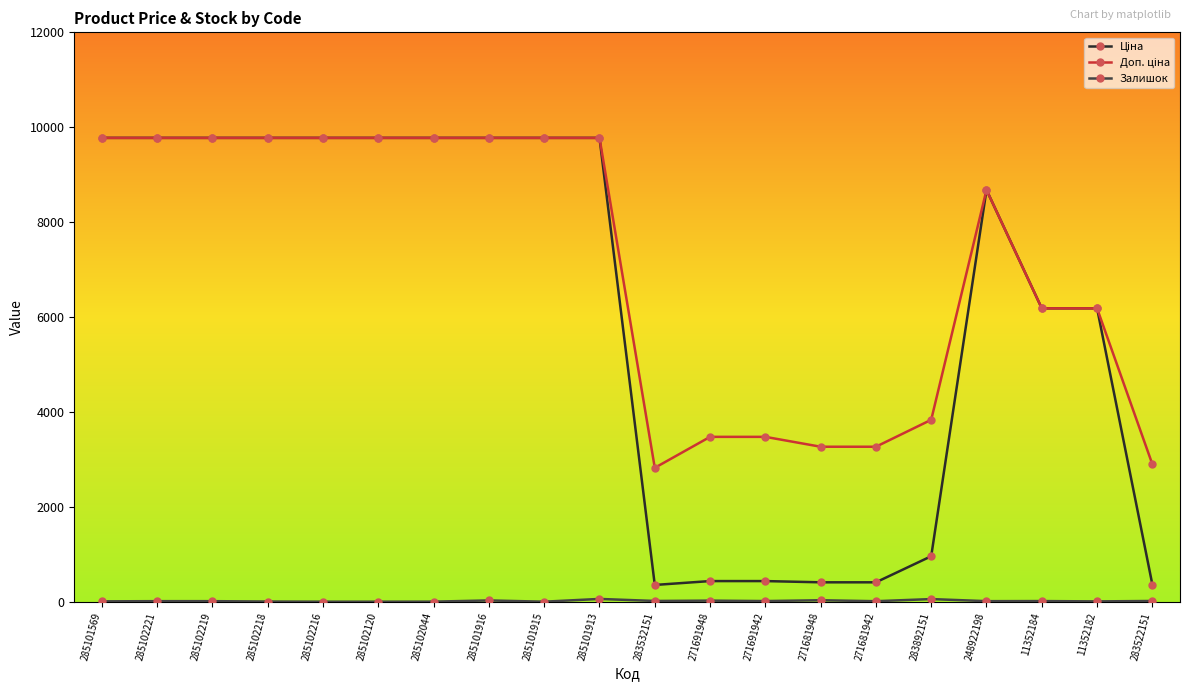

What is the greatest value displayed?

9775.5